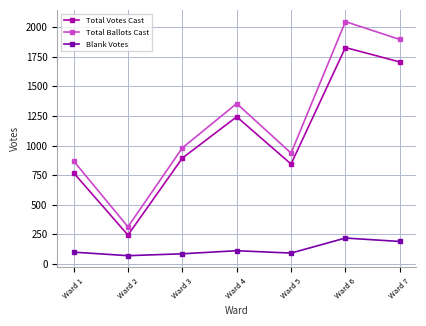

Rank the categories by Total Ballots Cast value from lowest to highest.

Ward 2, Ward 1, Ward 5, Ward 3, Ward 4, Ward 7, Ward 6